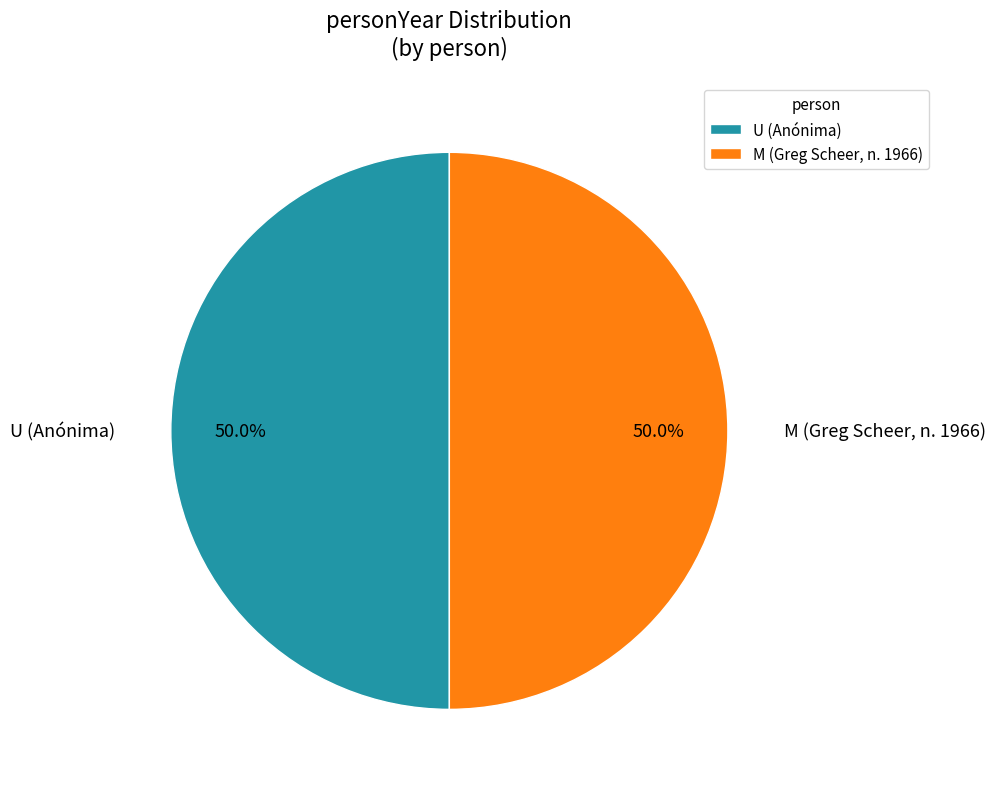

To the nearest percent, what is the average slice percentage?

50%